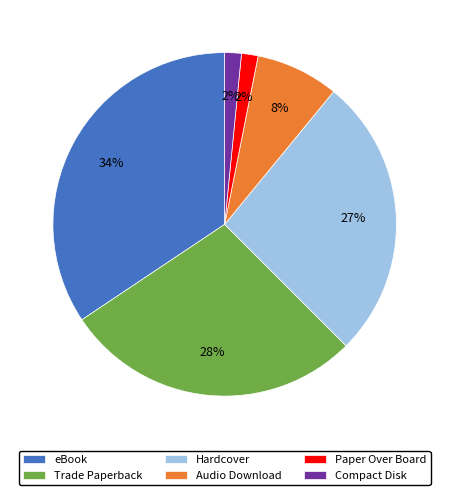

To the nearest percent, what is the average slice percentage?

17%